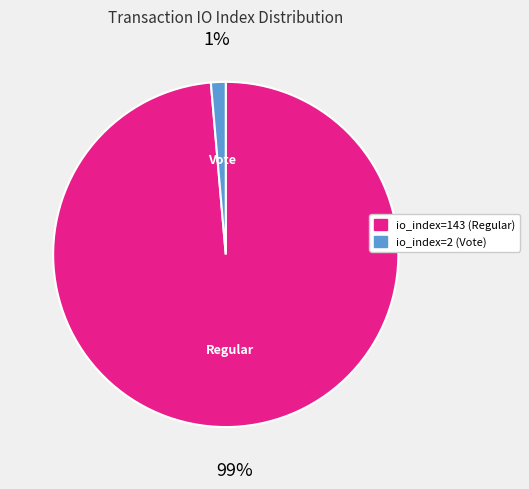

To the nearest percent, what percentage of the pie is io_index=143 (Regular)?

99%